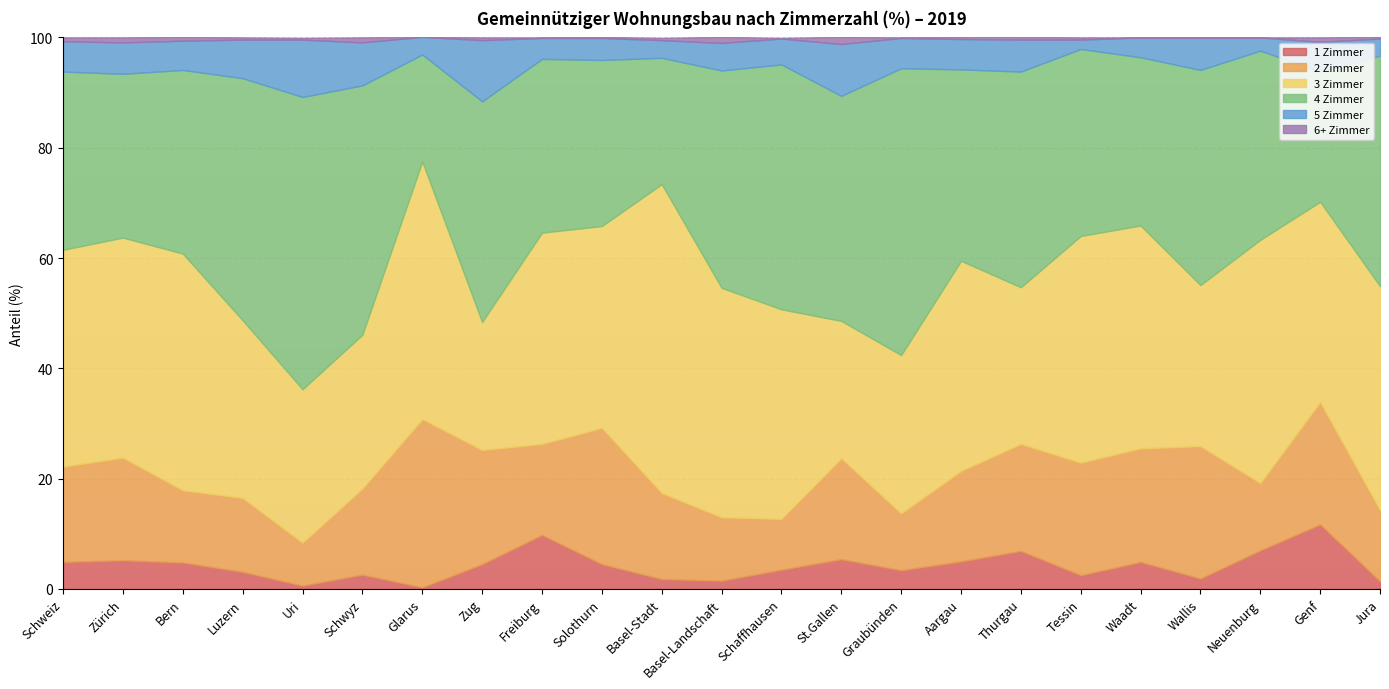

How many lines are shown in the chart?

6